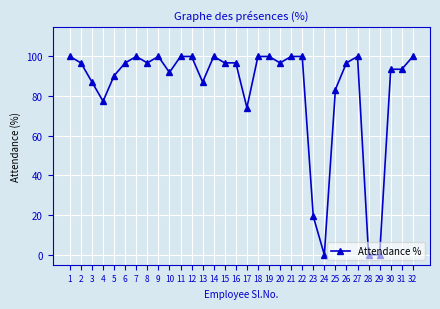

Read the value at 4.

77.4